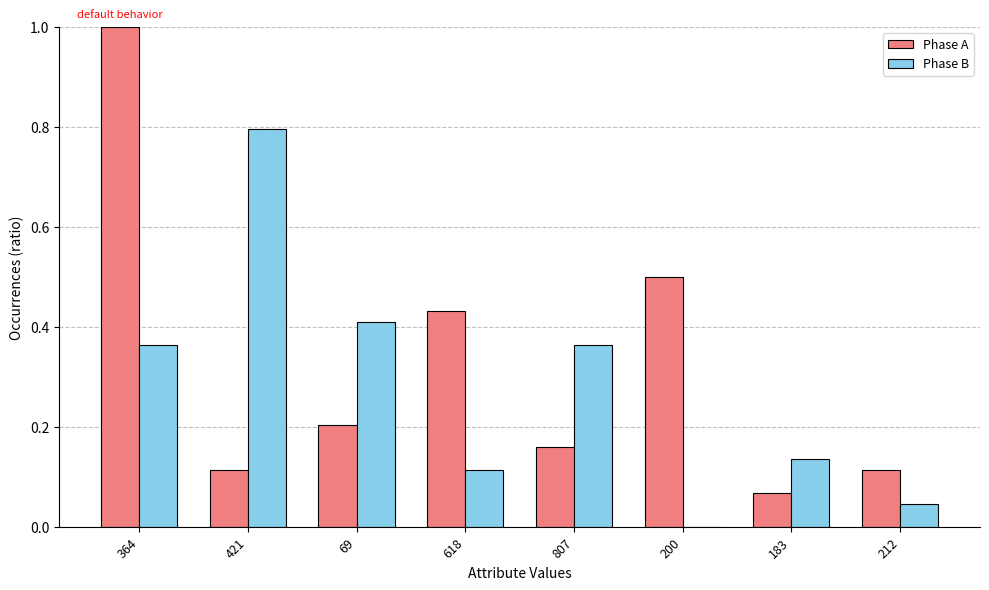

Which series has the widest spread of values?

Phase A